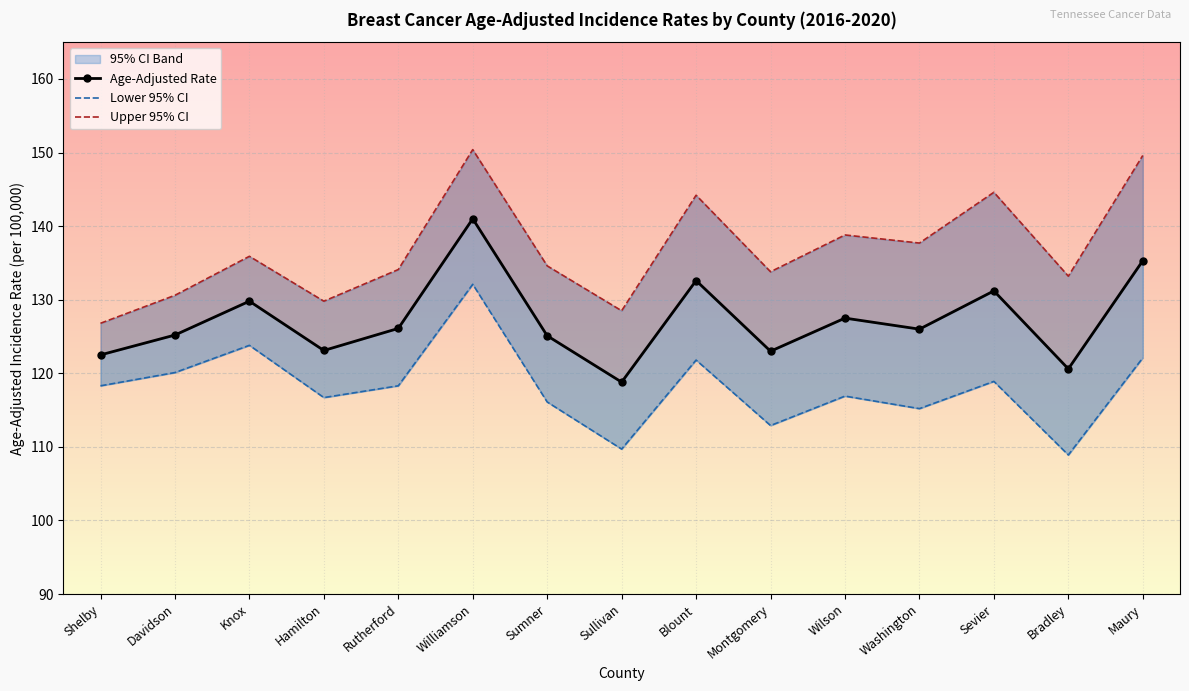

List the series in order of their peak value, lowest first.

Lower 95% CI, Age-Adjusted Rate, Upper 95% CI